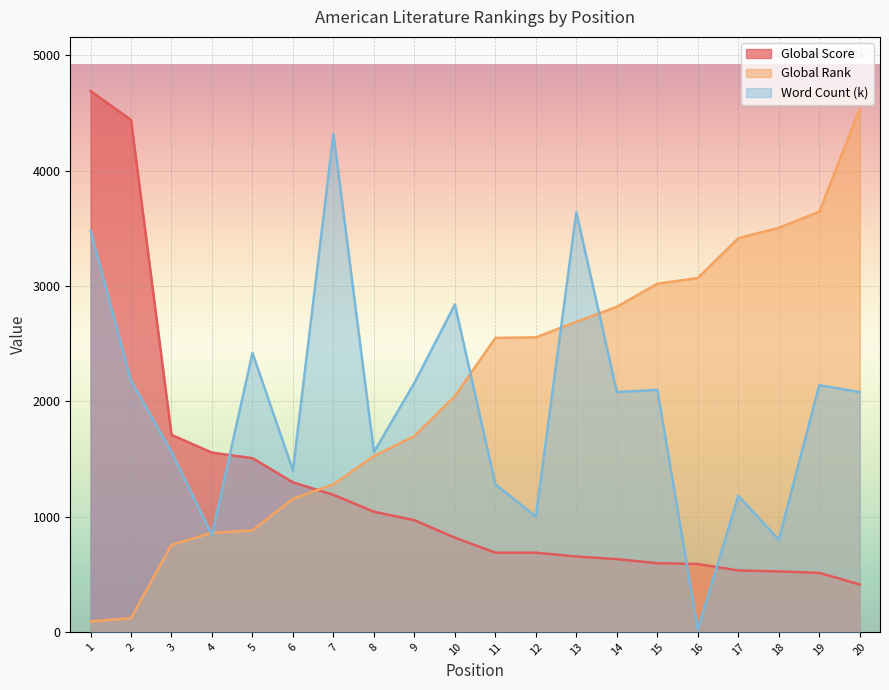

Which series ends up on top after the final intersection of Global Rank and Global Score?

Global Rank